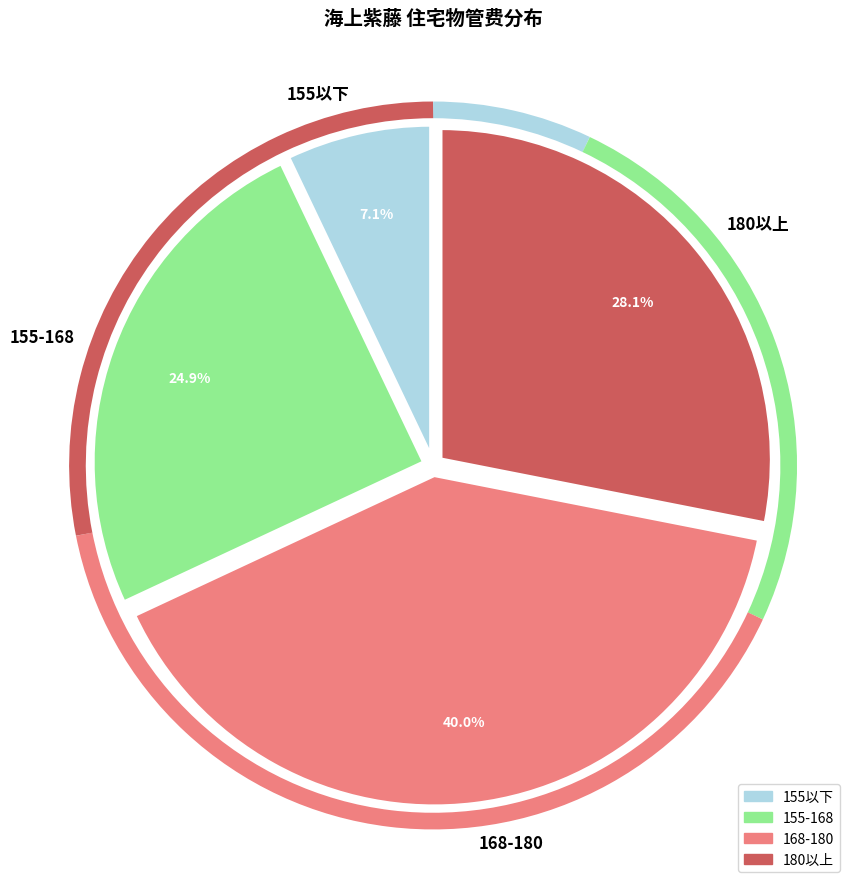

Which category has the biggest portion of the pie?

168-180